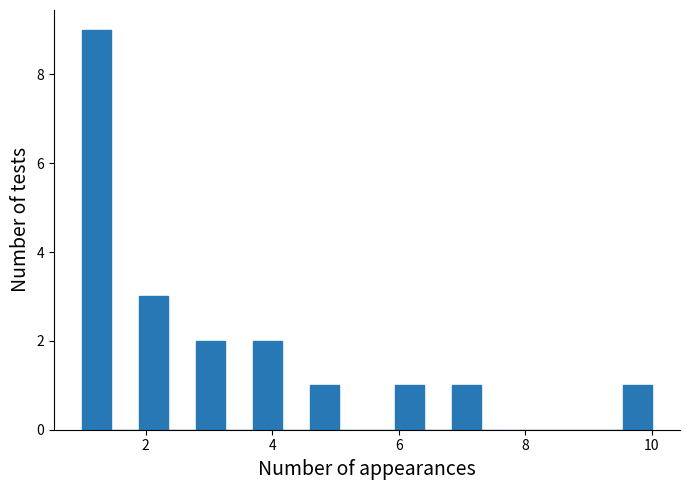

Read against the x-axis, roughly where is the centre of the tallest bar?

1.2